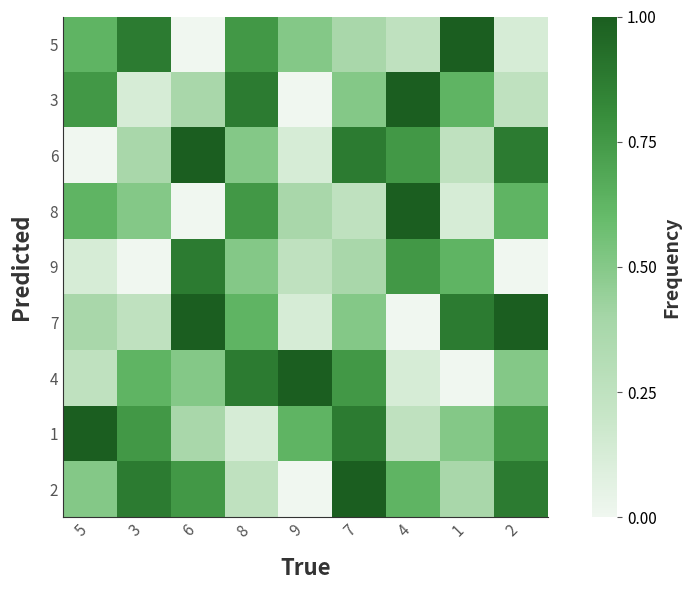

Which series has the largest range (max minus min)?

5